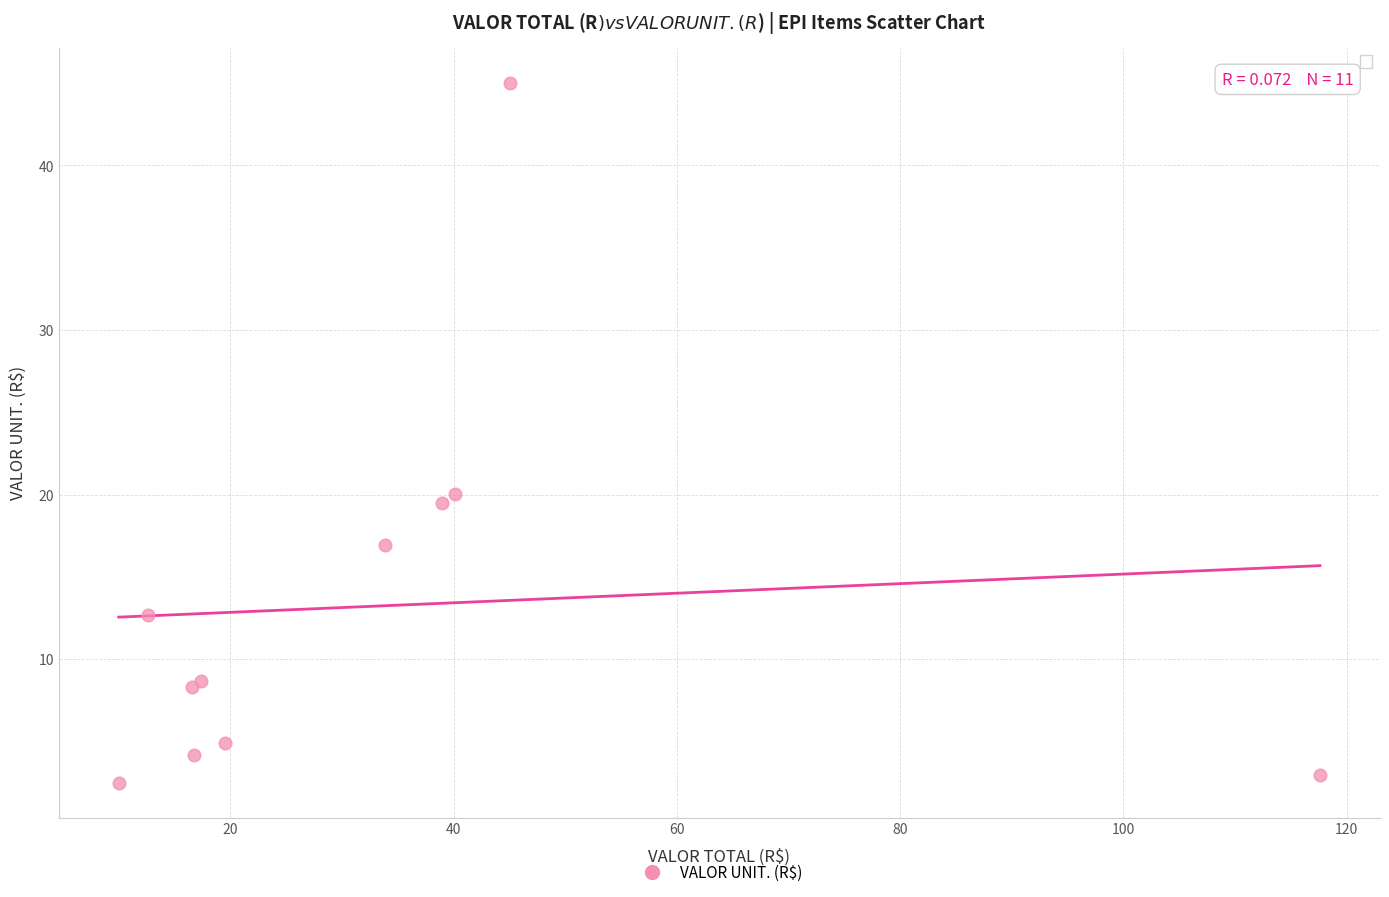

What Y value in the scatter plot is closest to 23?

20.1